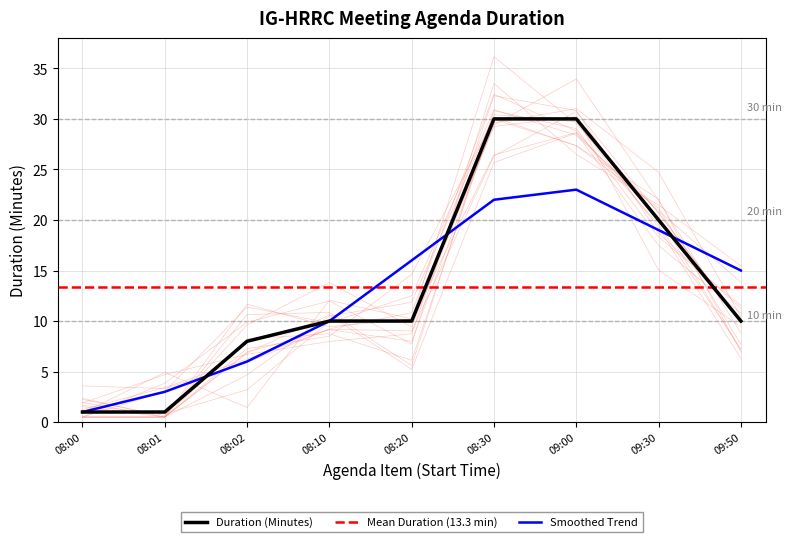

Rank the categories by Smoothed Trend value from highest to lowest.

09:00, 08:30, 09:30, 08:20, 09:50, 08:10, 08:02, 08:01, 08:00